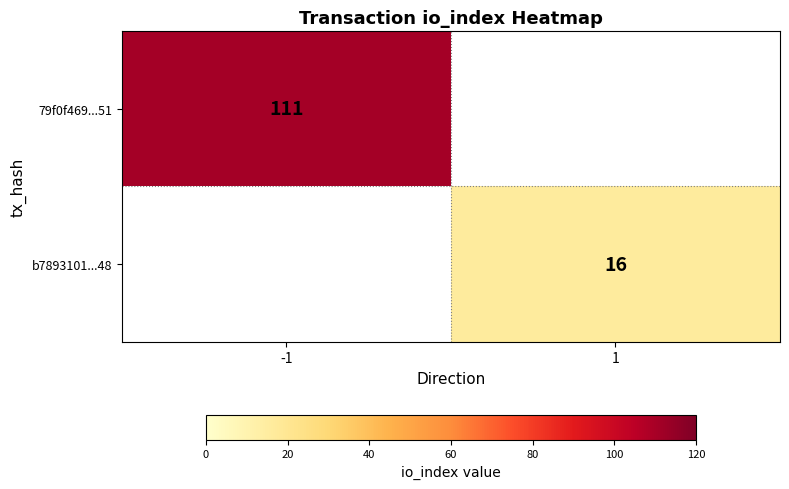

Is the value of b7893101...48 at 1 greater than the value of 79f0f469...51 at -1?

No